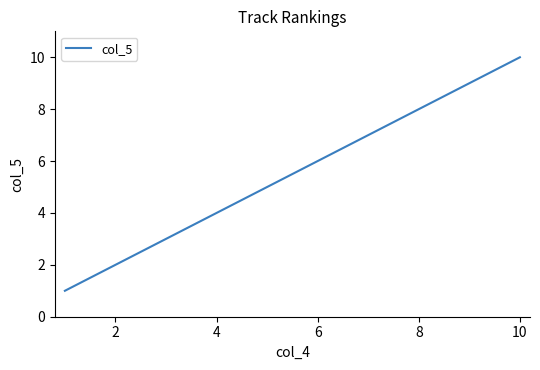

Is this an area chart (filled region under the line)?

No